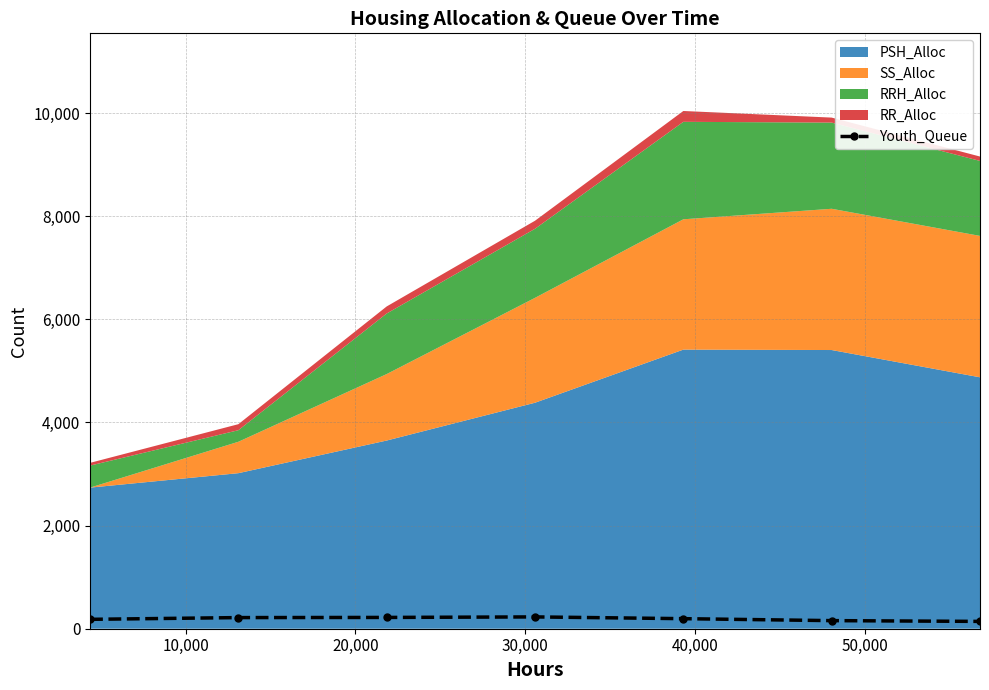

What is the value of the 6th point from the left?

157